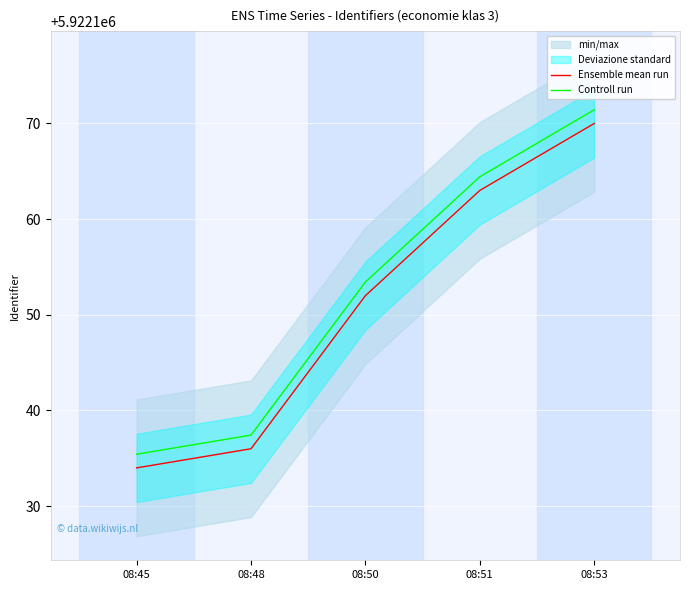

What is the average value of the Controll run series?

5922152.4